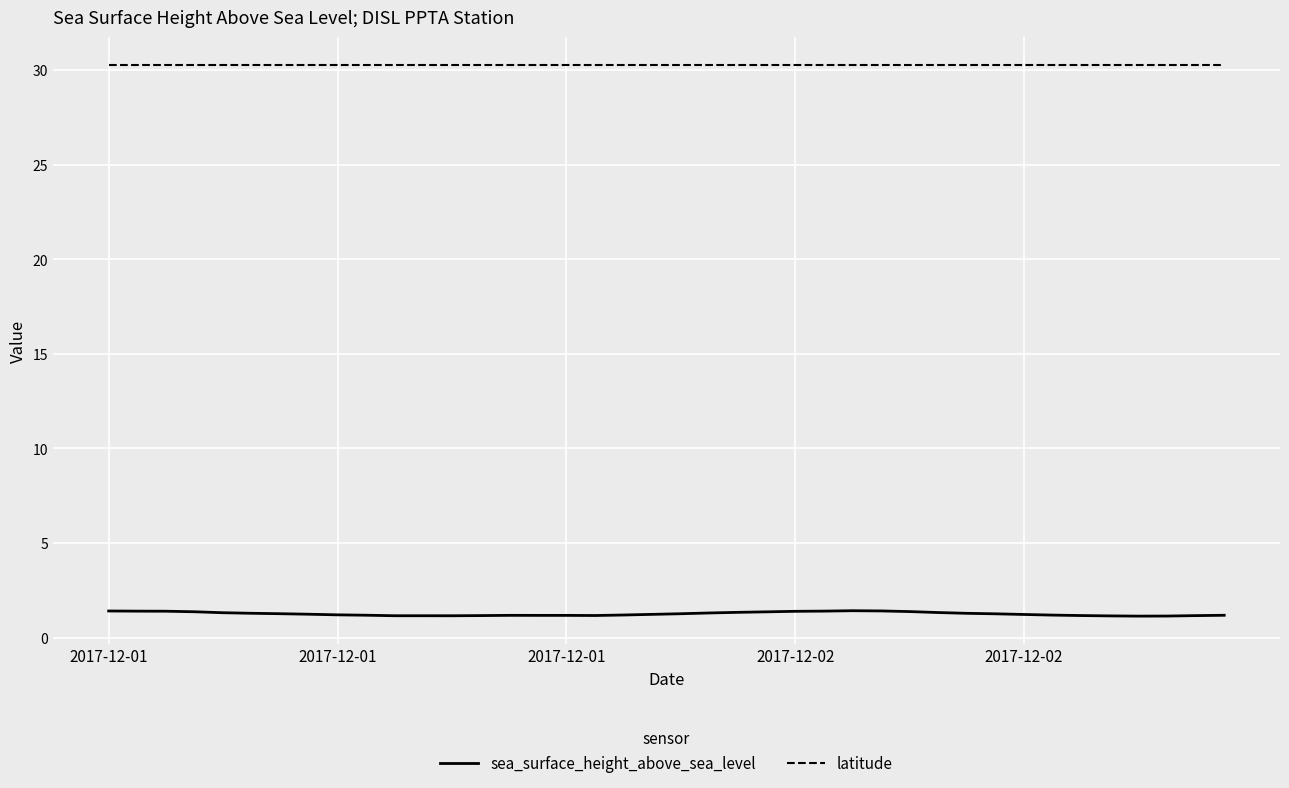

True or false: sea_surface_height_above_sea_level and latitude intersect in this chart.

False